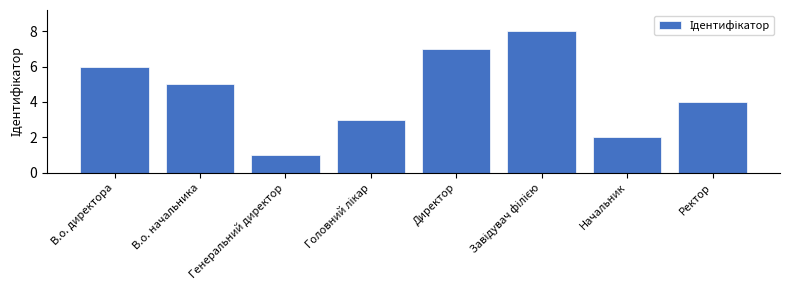

What is the difference between the second highest and second lowest values?

5